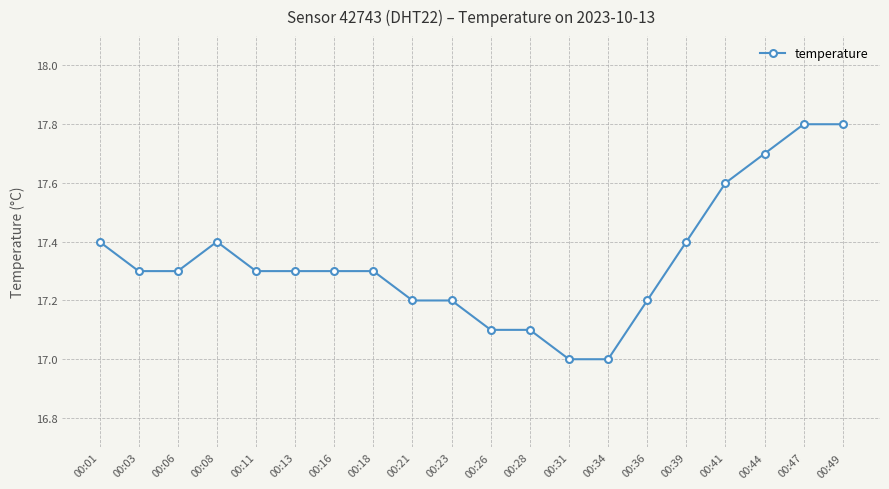

True or false: there are more than 0 points higher than both neighbors.

True